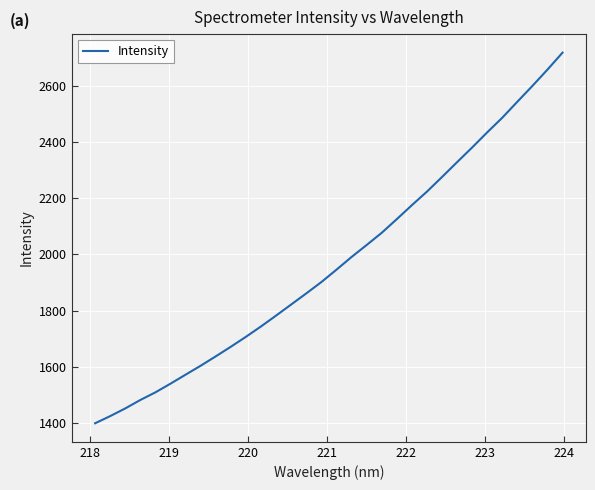

What is the smallest value displayed?

1400.4